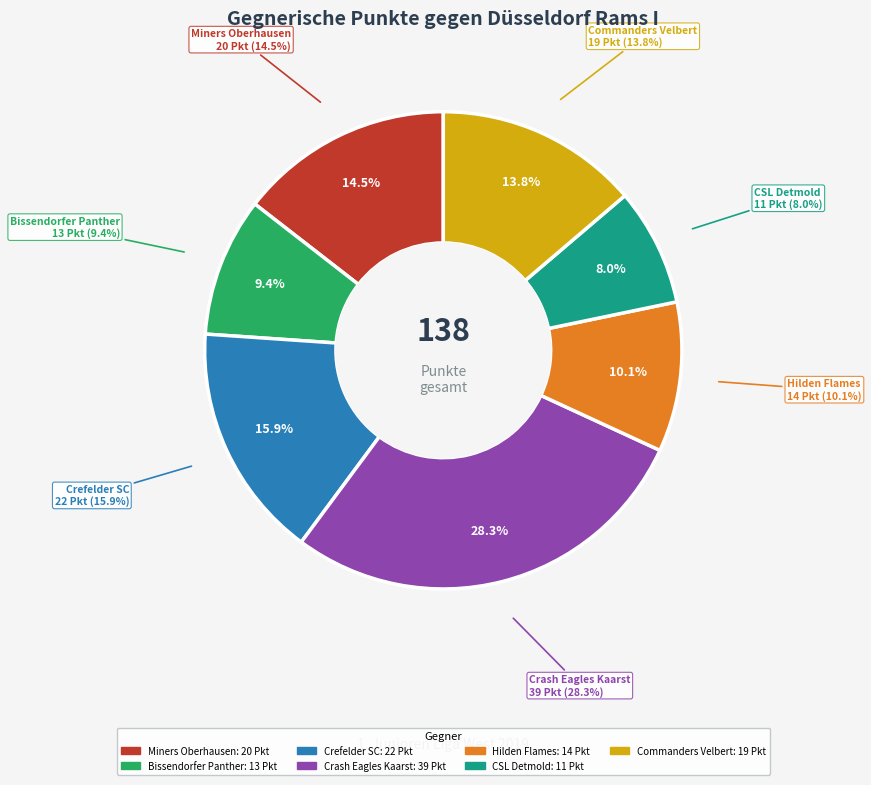

Is it true that Hilden Flames I (2) is 9% of the pie?

False